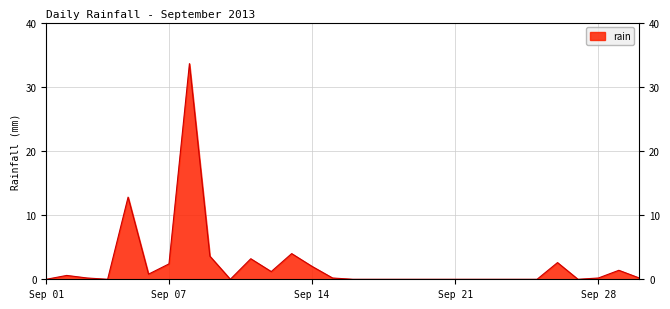

The chart shows a value of 0.0 at Sep 21. True or false?

True